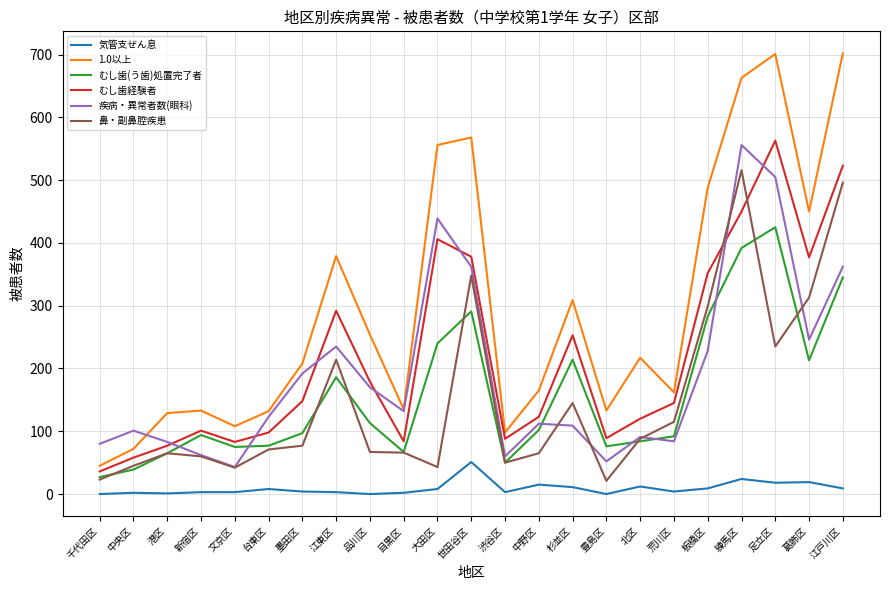

At which category is the sum across all series the highest?

練馬区